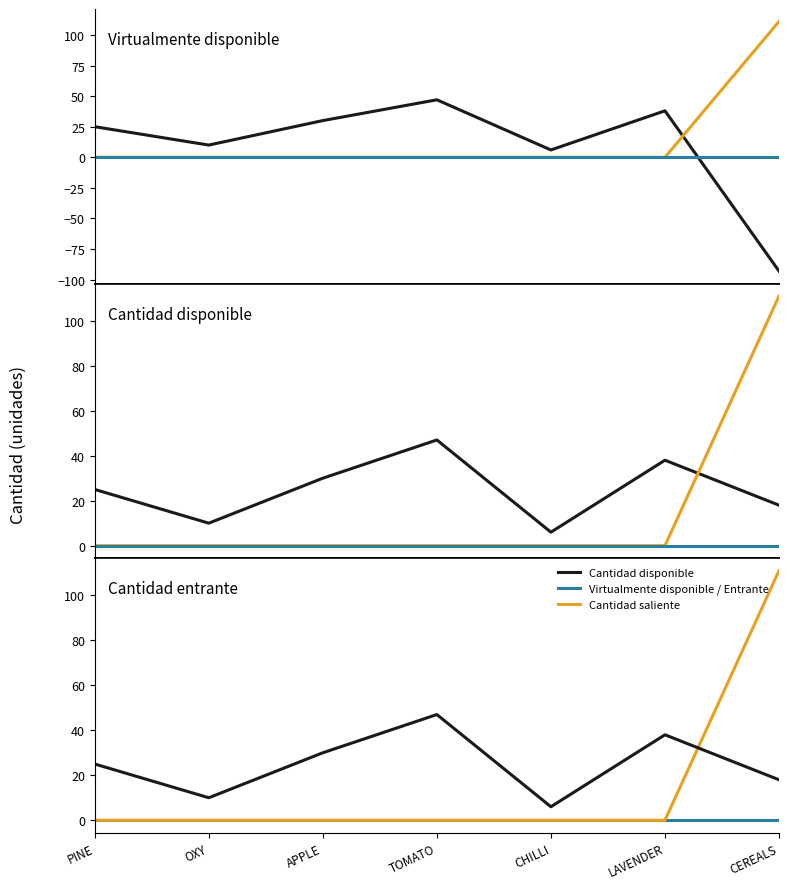

What is the smallest value displayed?

-93